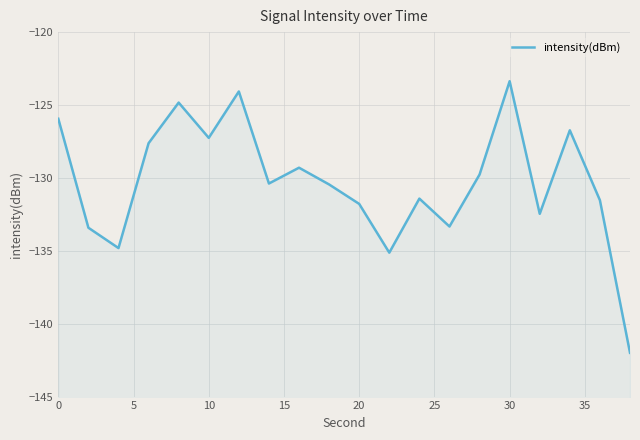

What is the smallest value displayed?

-142.0